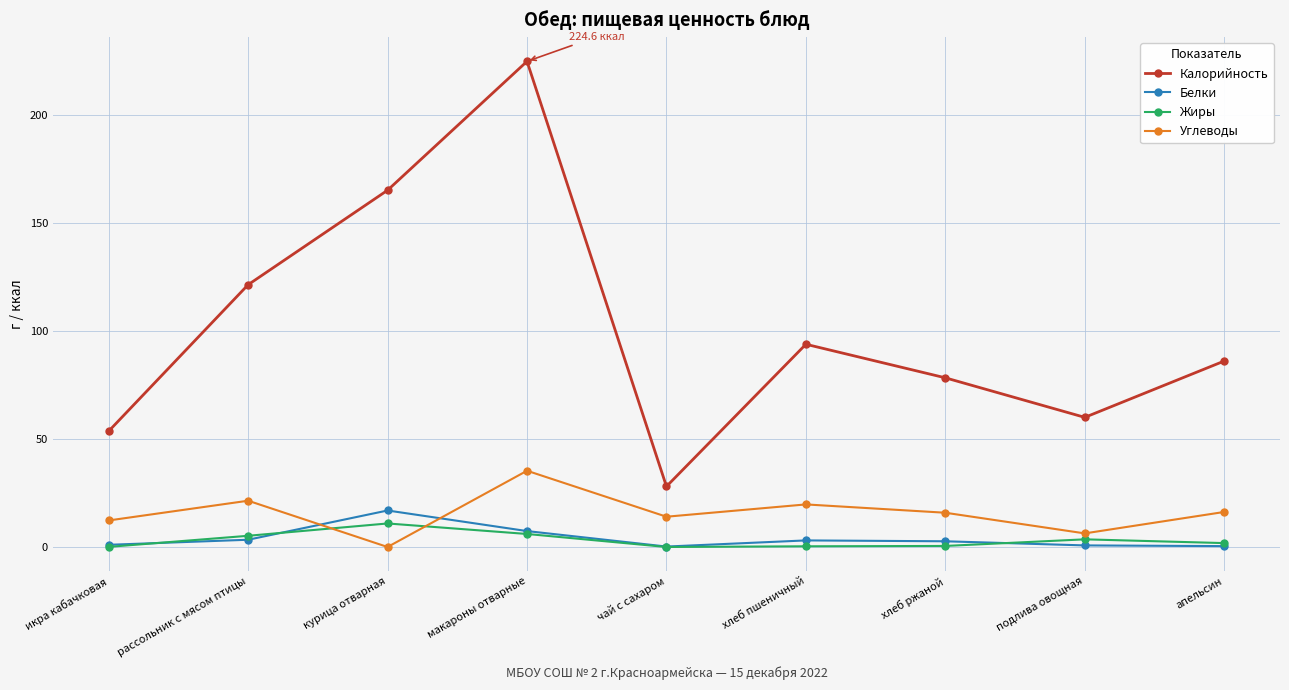

What is the value of the Углеводы point at the 5th from the left?

14.0